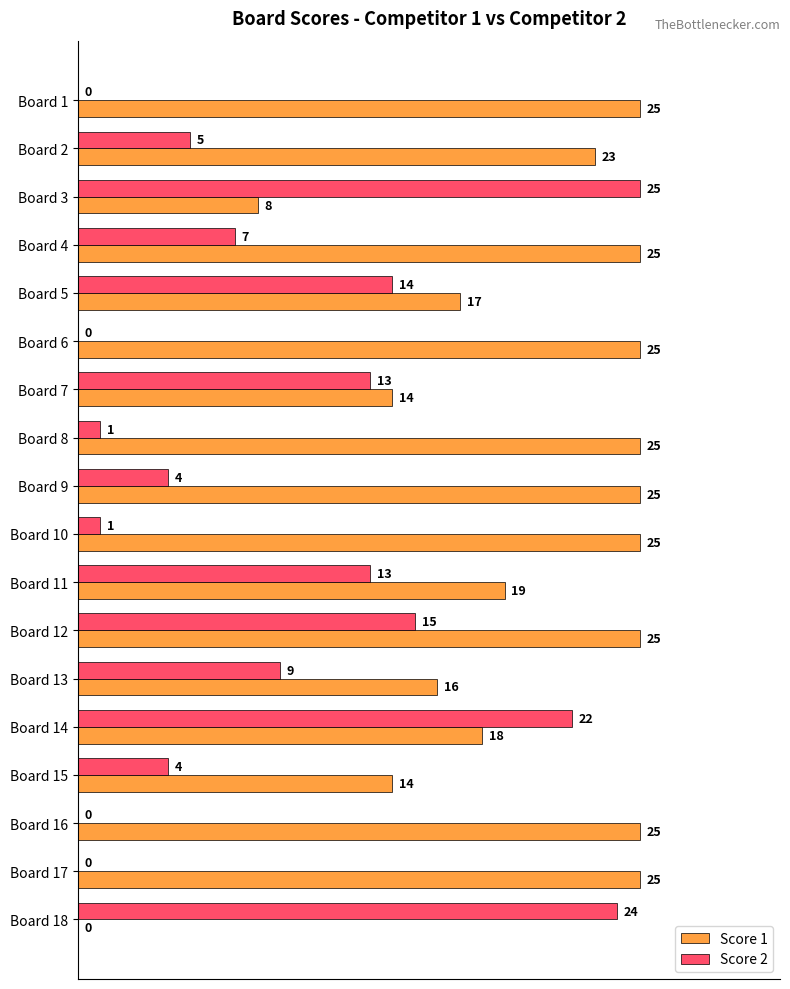

What value does the Score 1 series have at Board 17, to the nearest 5?

25